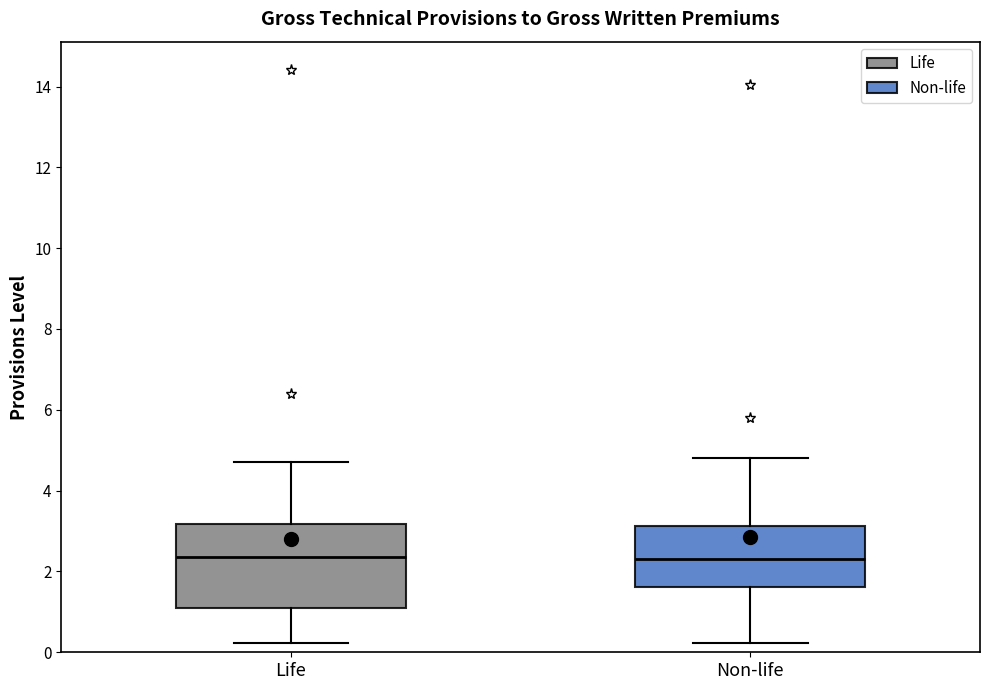

Which box is the tallest, from its lower edge to its upper edge?

Life